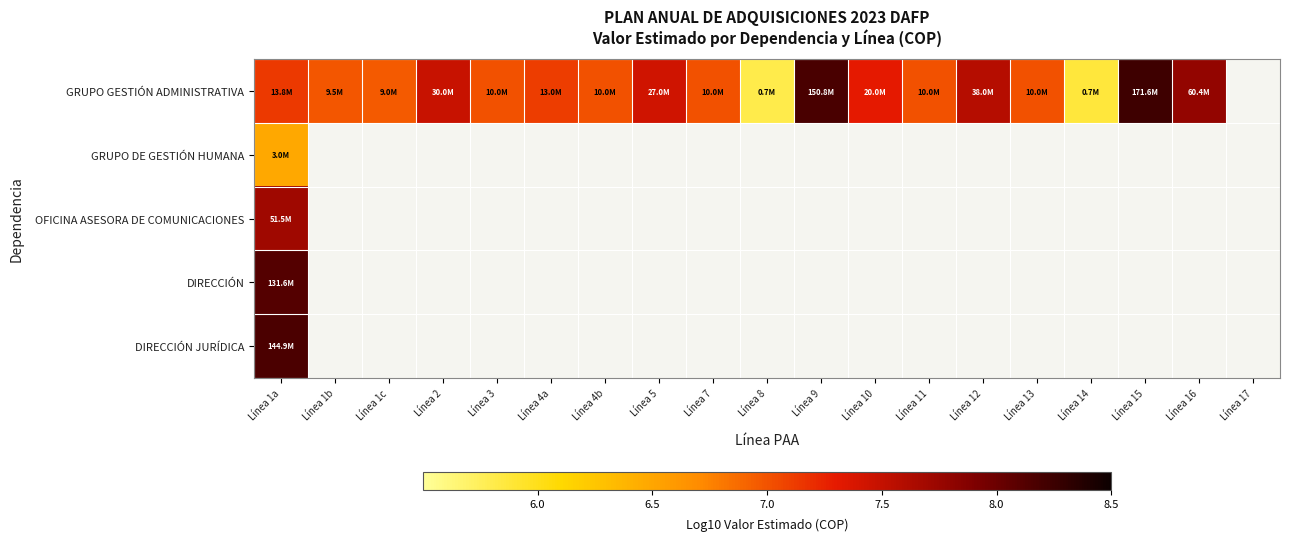

What is the total value across all series at Línea 1a?

37.6